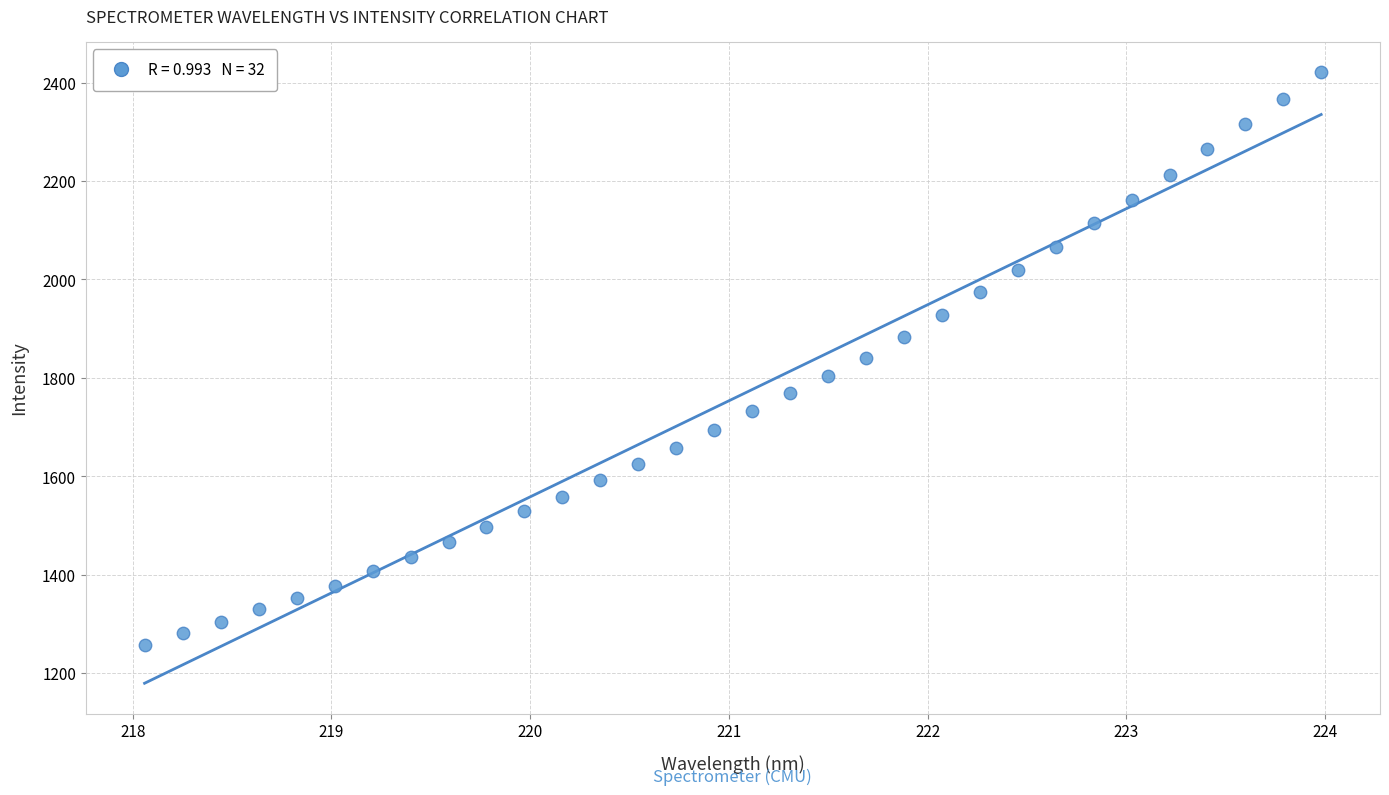

What is the range of X values (max minus min)?

5.9